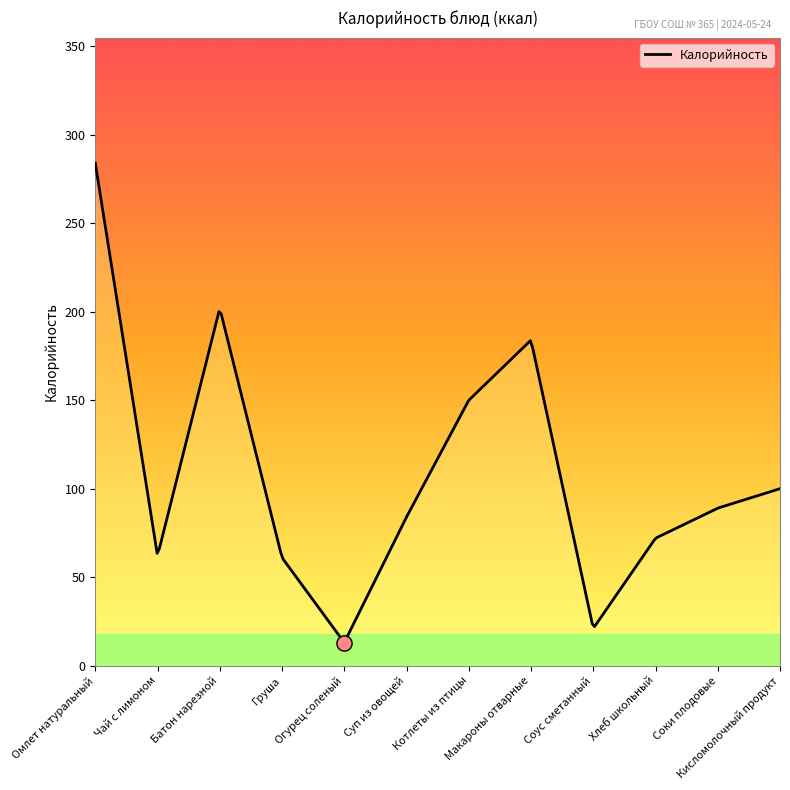

What is the change in value from Огурец соленый to Хлеб школьный?

+59